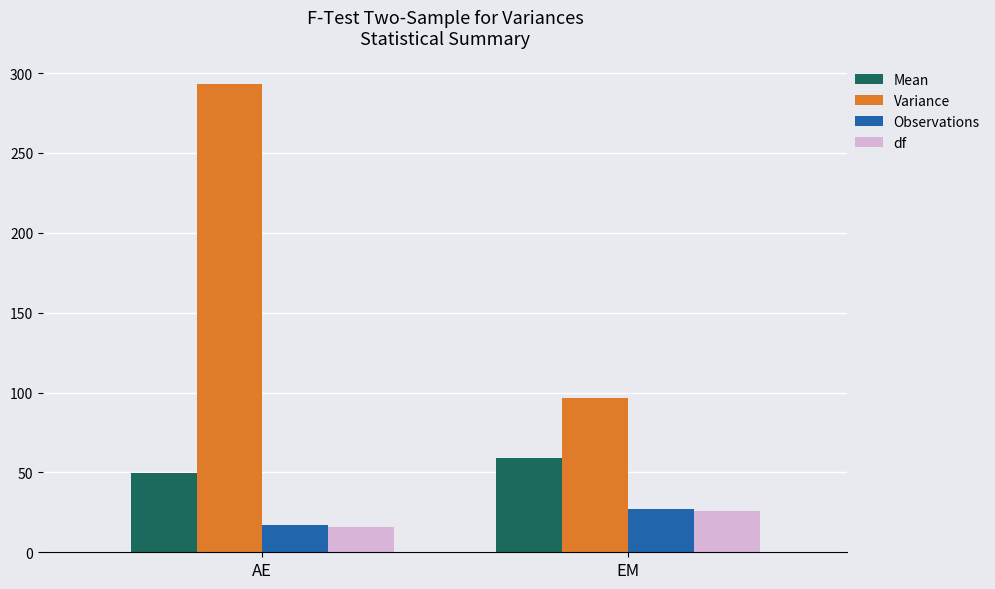

Where is Variance nearest to the value 194?

EM